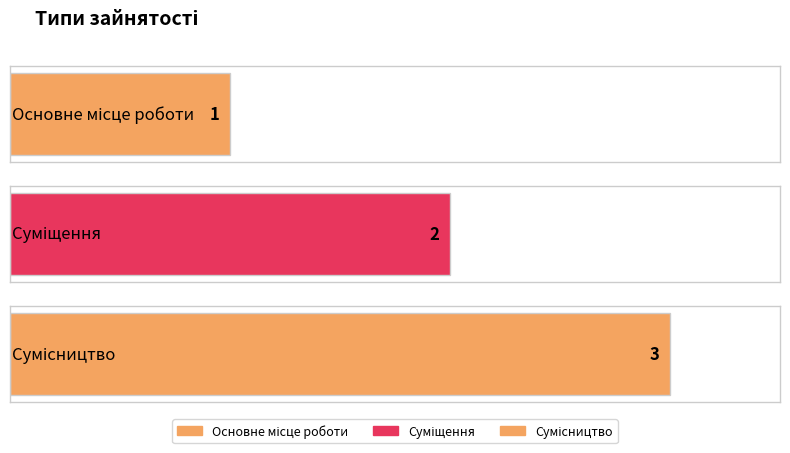

Reading right to left, extract all data points from this chart.

Сумісництво=3	Суміщення=2	Основне місце роботи=1